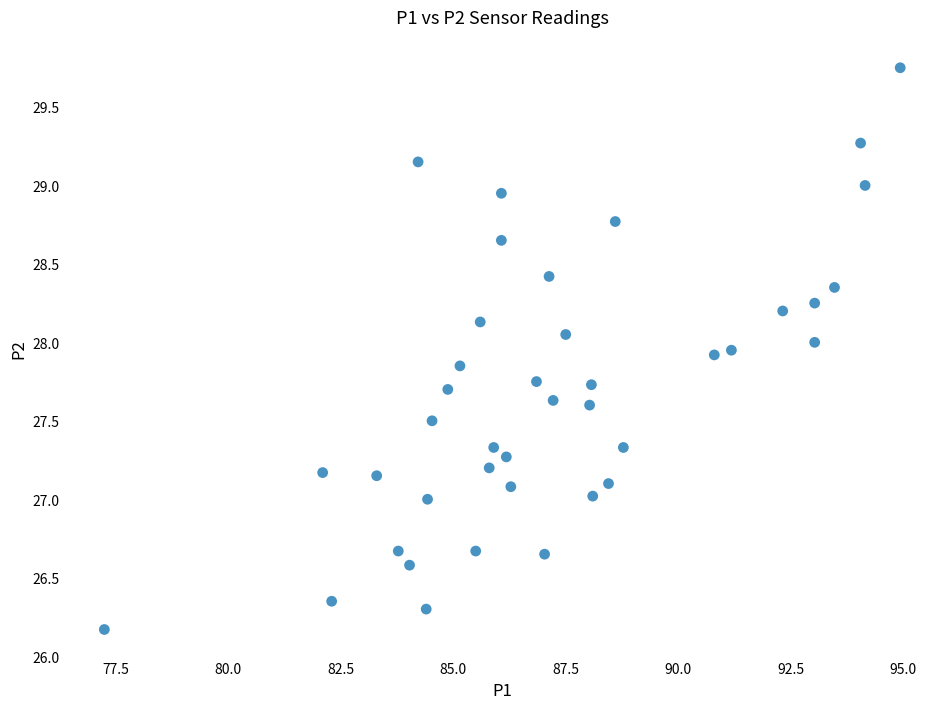

What is the range of X values (max minus min)?

17.7